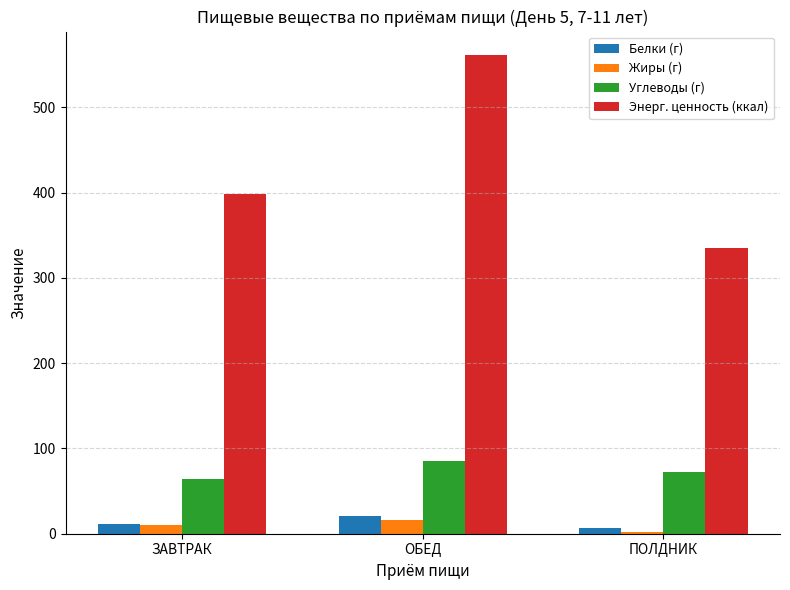

What is the value of the Углеводы (г) bar at the 3rd from the left?

72.4